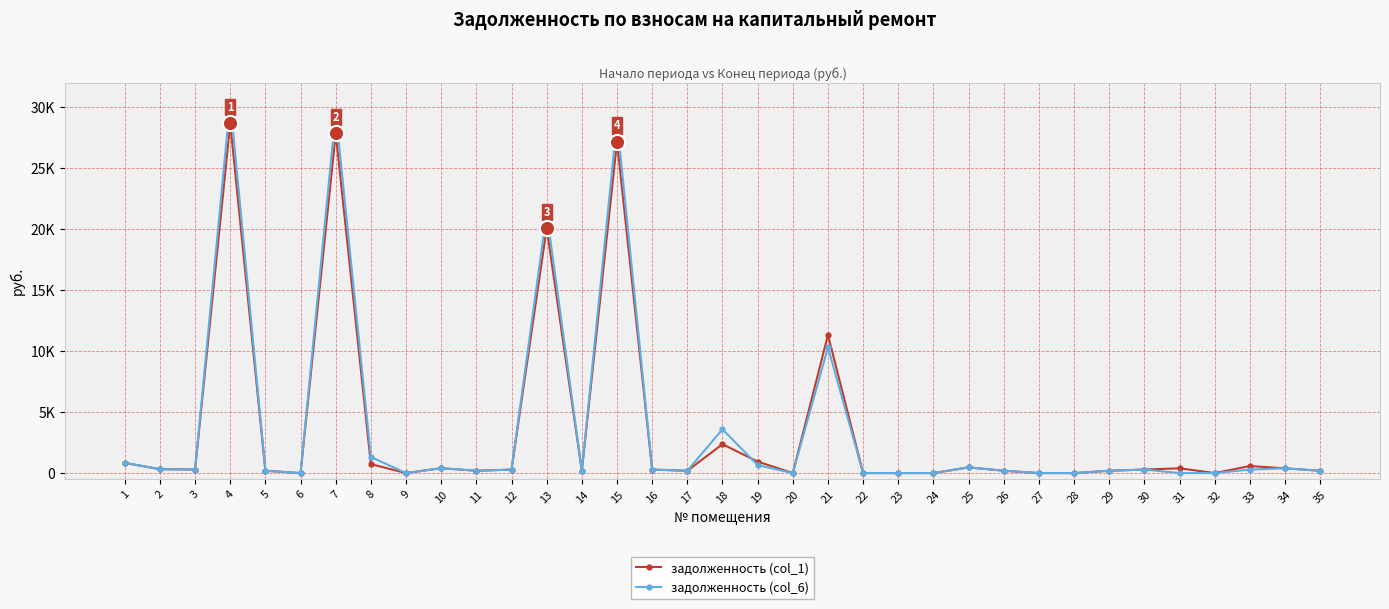

What are all the series names shown in the legend?

задолженность (col_1), задолженность (col_6)